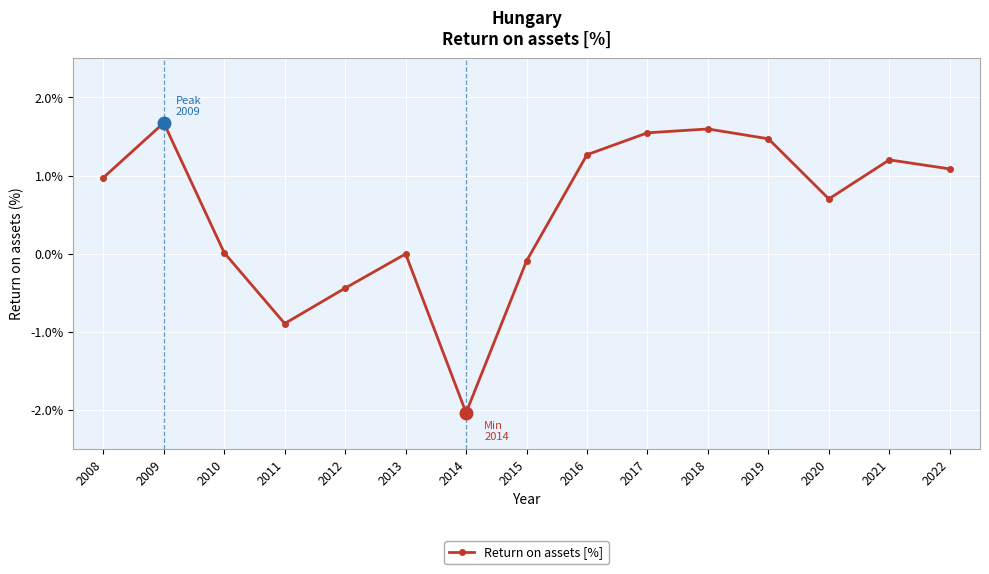

What is the smallest value displayed?

-2.0